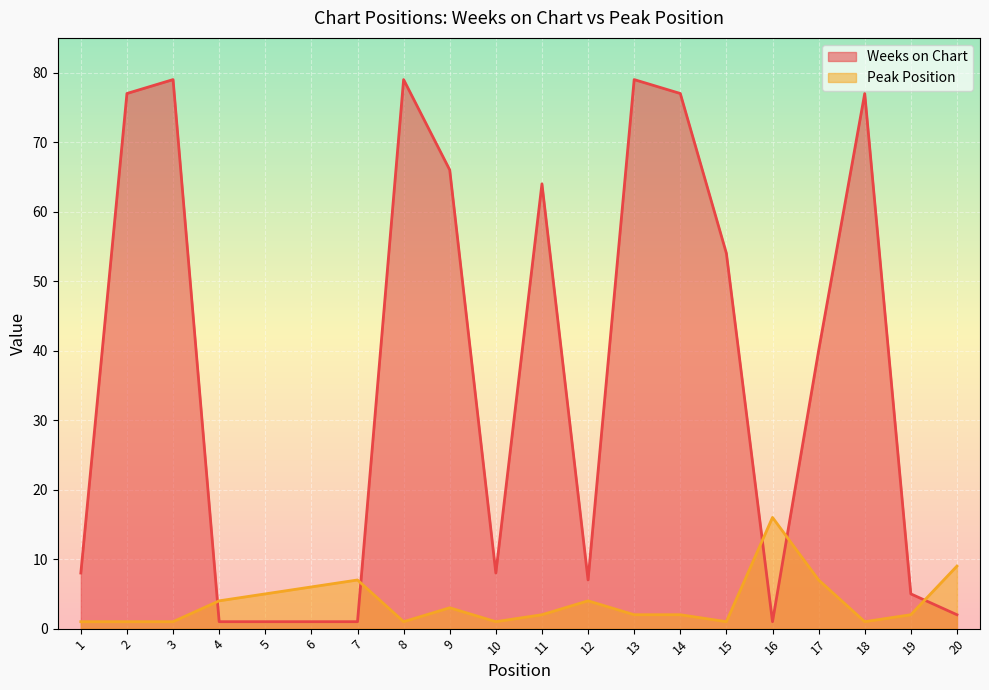

Reading left to right, extract all data points from this chart.

Weeks on Chart: 8	77	79	1	1	1	1	79	66	8	64	7	79	77	54	1	40	77	5	2
Peak Position: 1	1	1	4	5	6	7	1	3	1	2	4	2	2	1	16	7	1	2	9